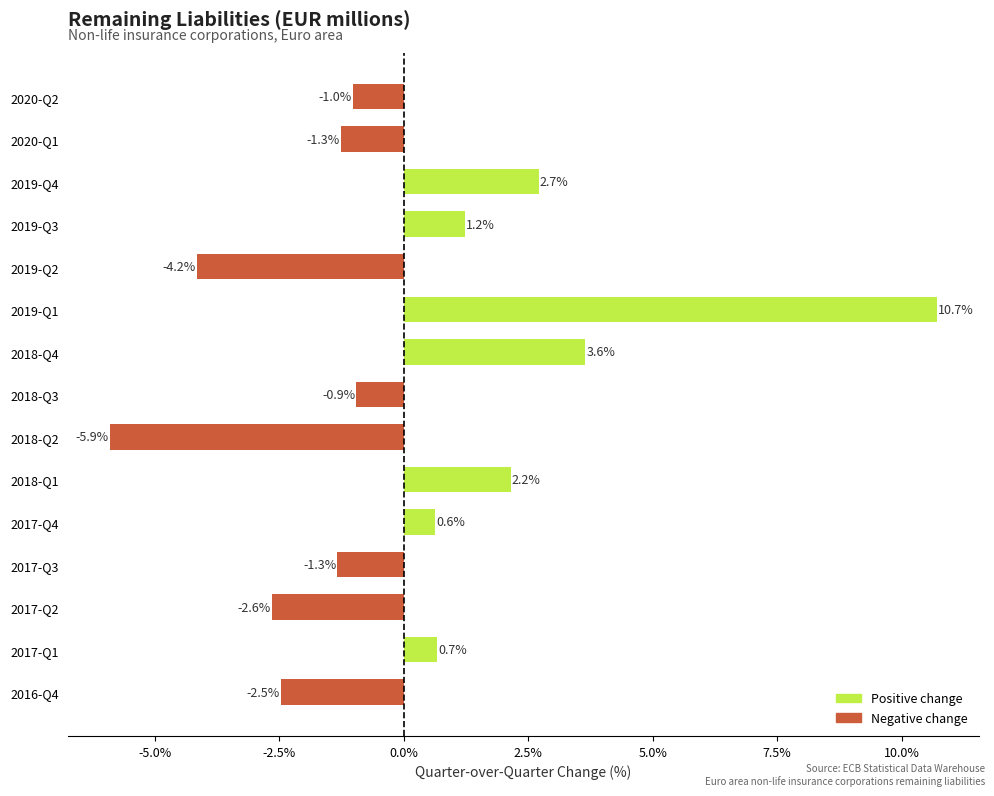

Is it true that the value at 2020-Q1 is -0.4?

False